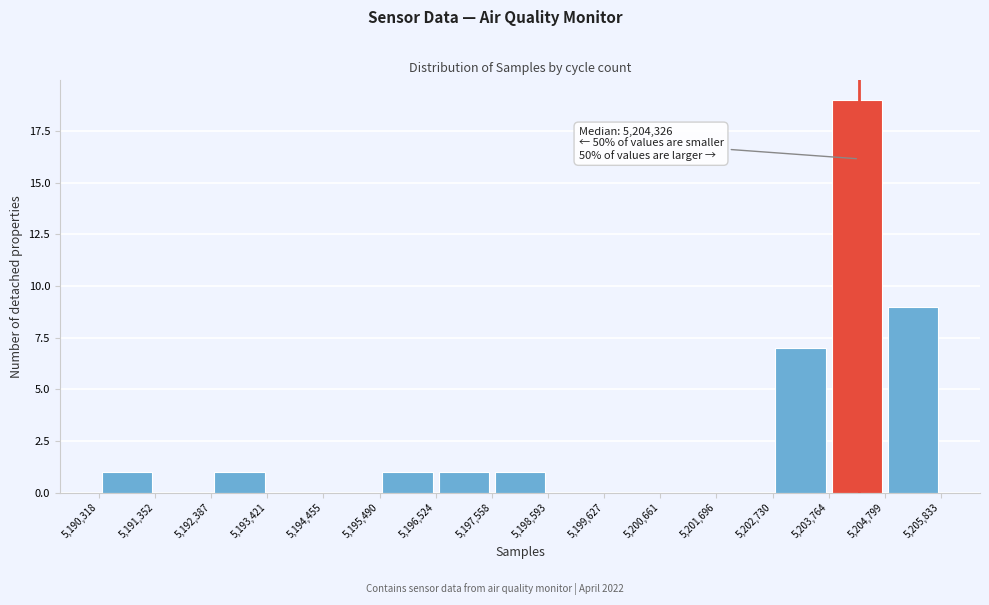

Which range on the x-axis has the tallest bar?

5,203,764 to 5,204,799